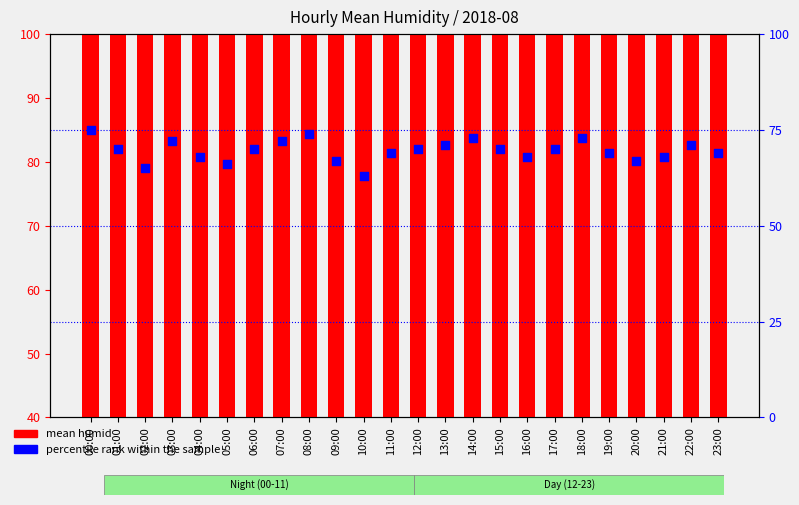

Which series has the widest spread of Y values?

percentile rank within the sample